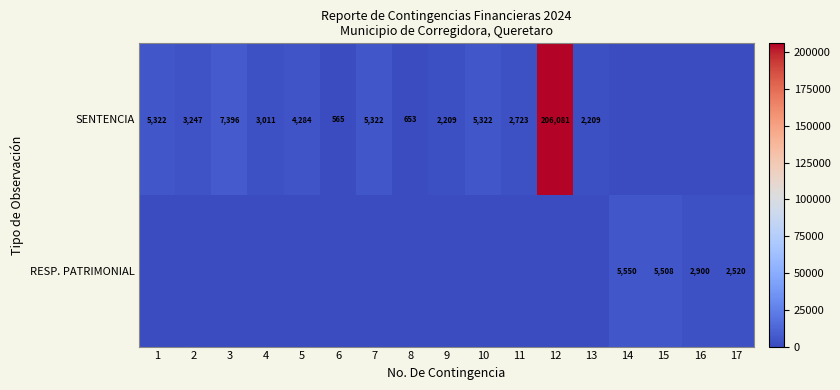

The value of SENTENCIA at 1 is 8006. True or false?

False